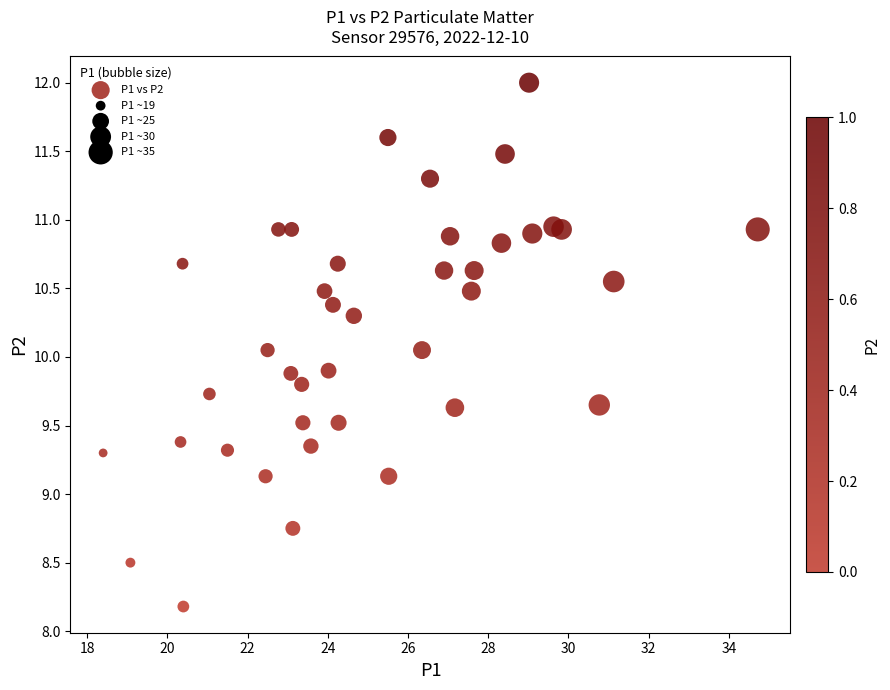

What is the range of Y values (max minus min)?

3.8